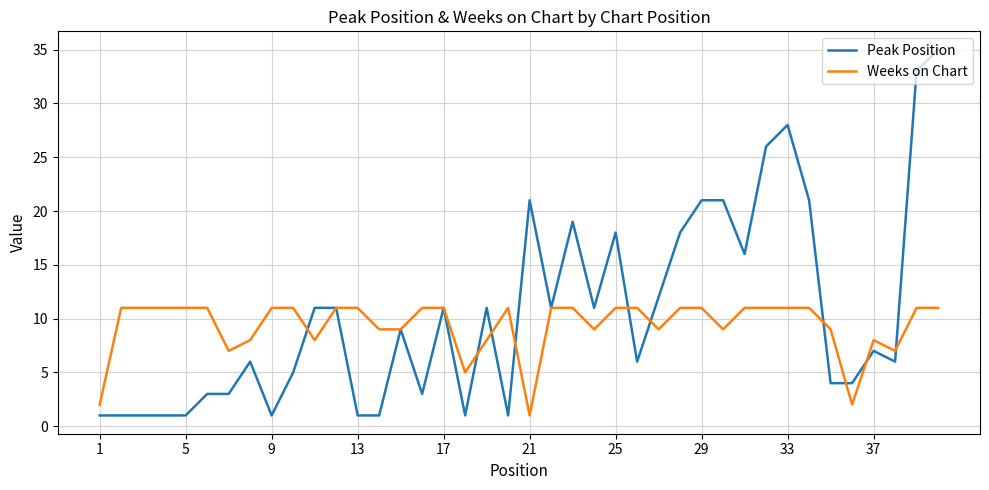

How many values in the Peak Position series are below 9?

20